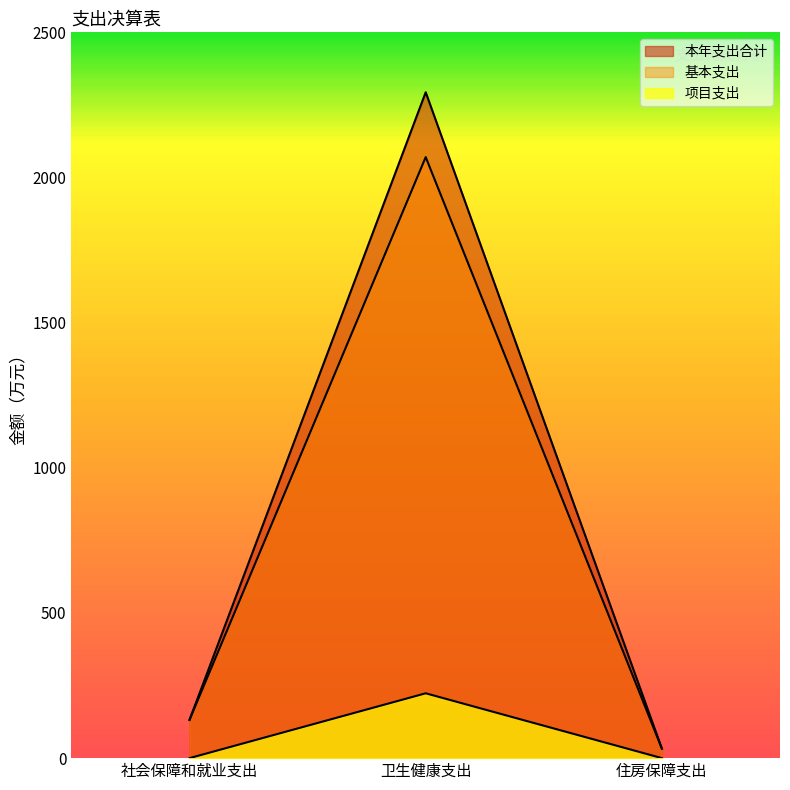

Is the value of 本年支出合计 at 住房保障支出 greater than the value of 项目支出 at 住房保障支出?

Yes